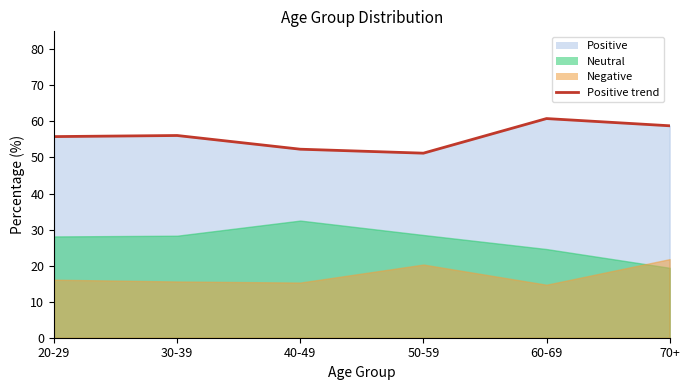

Where is the first local maximum?

30-39